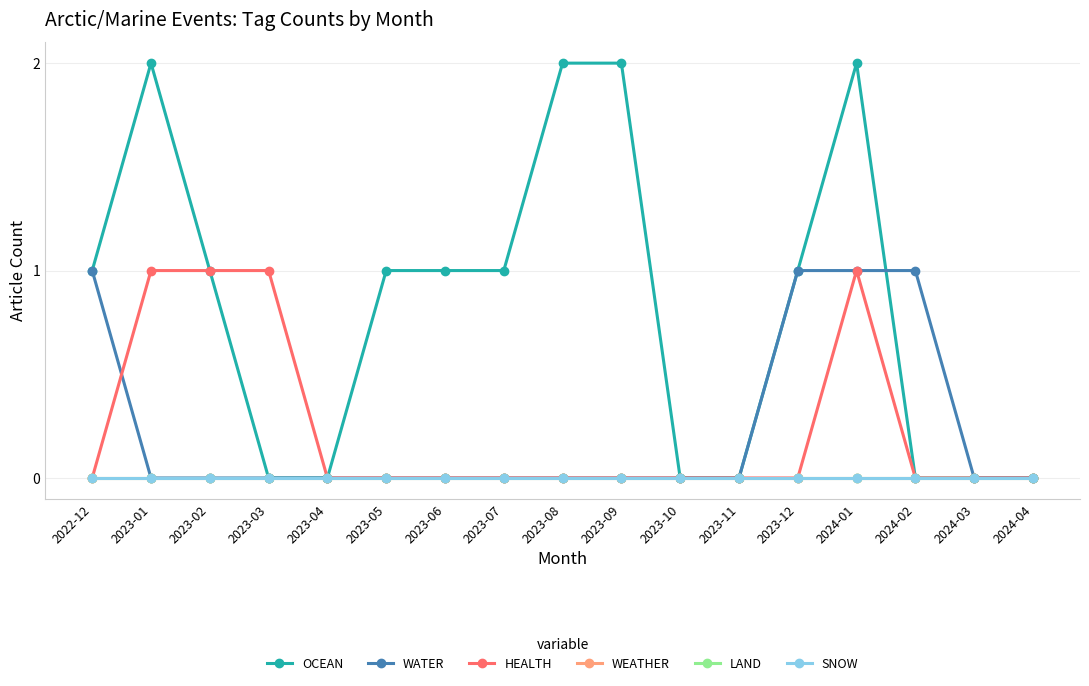

Does the chart have visible grid lines?

Yes